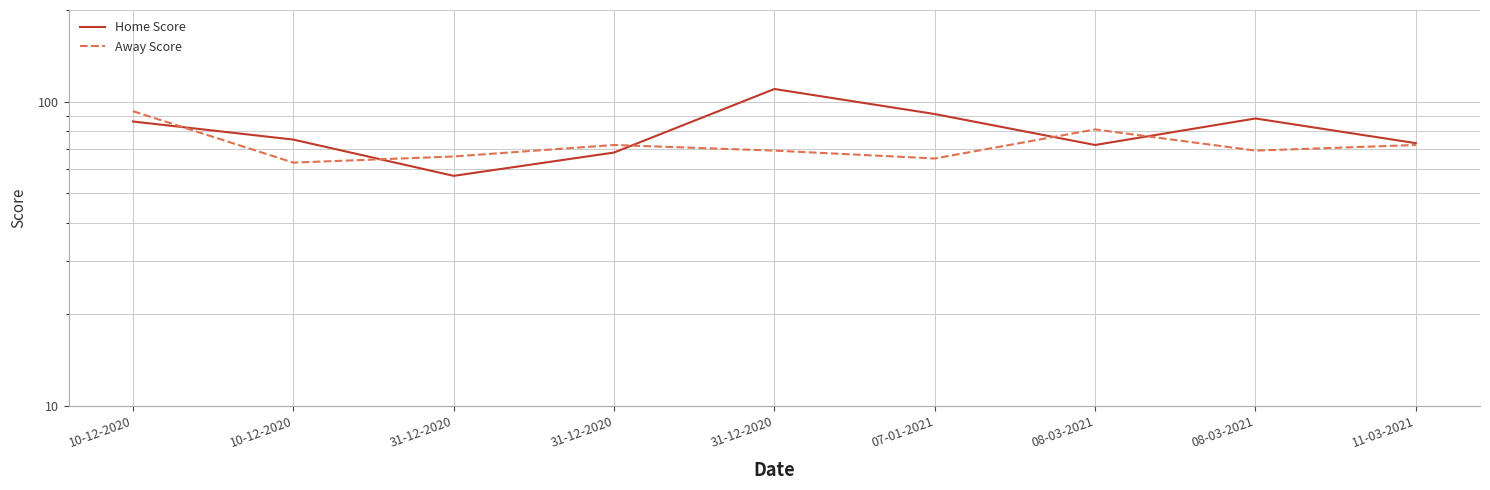

After their last crossing, which series has the higher values: Away Score or Home Score?

Home Score